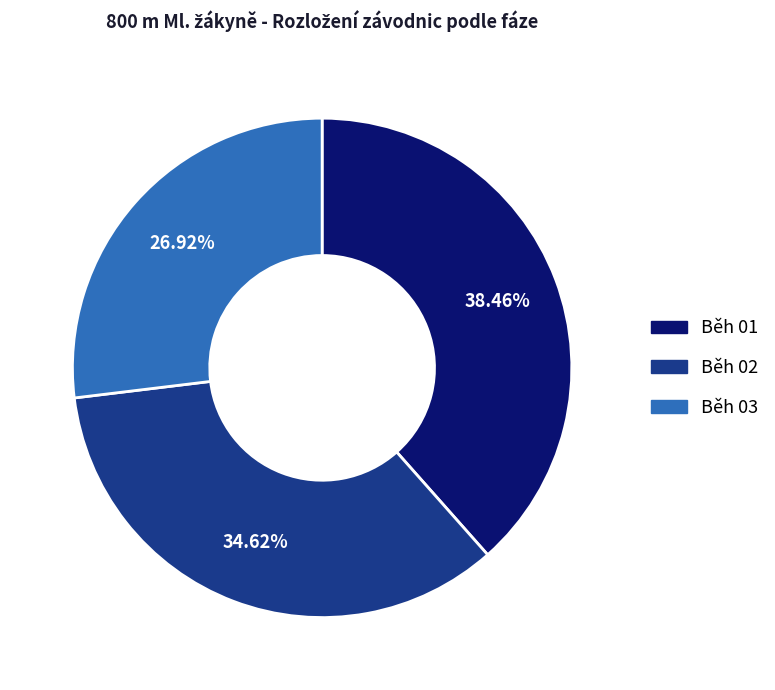

Which slice is the smallest?

Běh 03